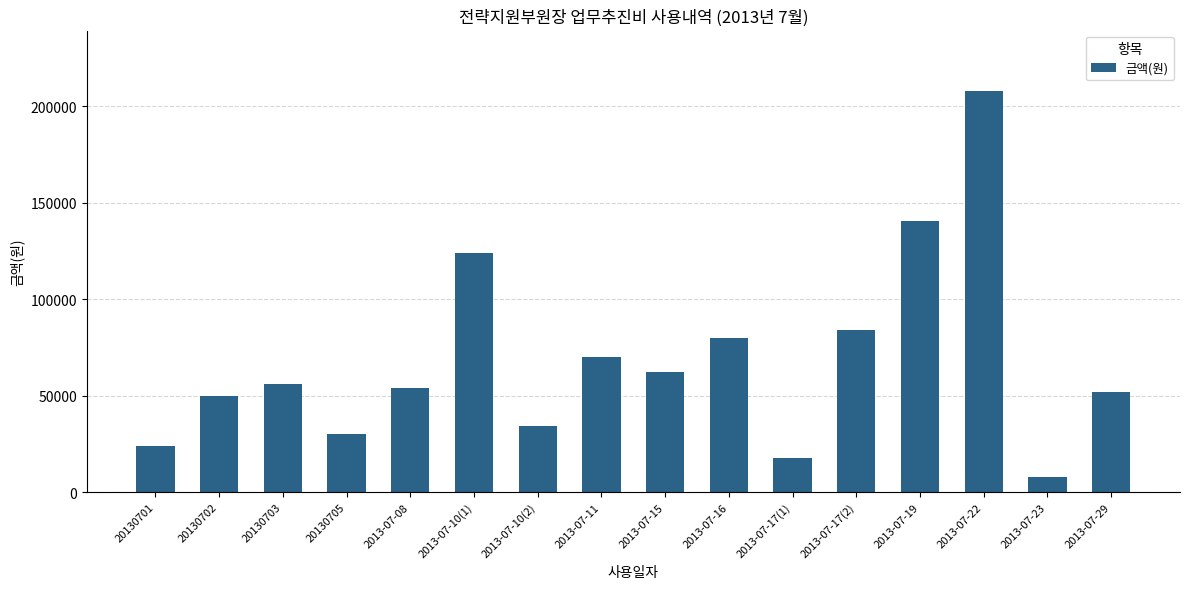

Reading left to right, what are all the values shown in this chart?

24000	50000	56000	30000	54000	124000	34000	70125	62000	80000	17700	84000	140280	208000	7800	52000